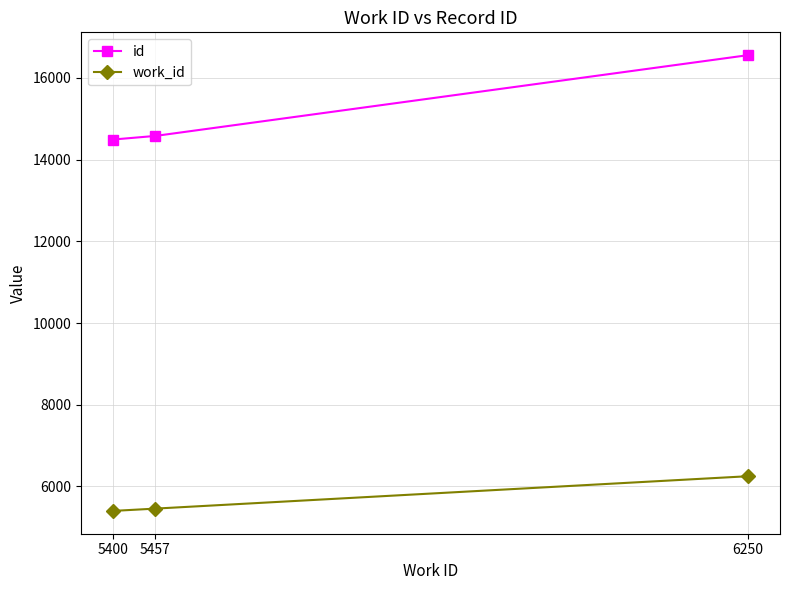

Where is work_id nearest to the value 5825?

5457